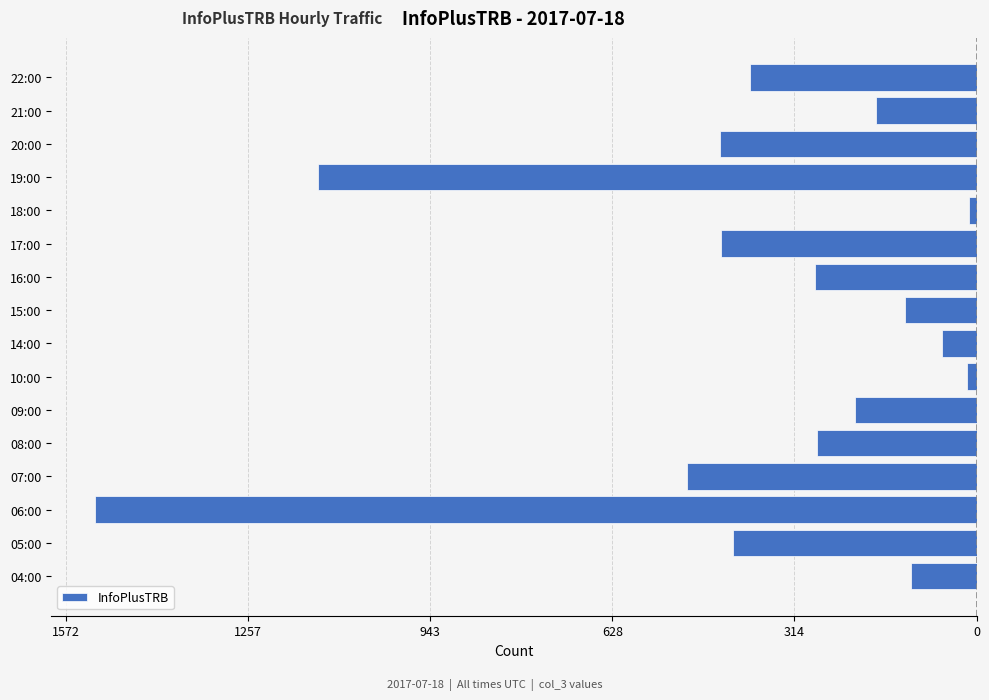

What is the average value?

-382